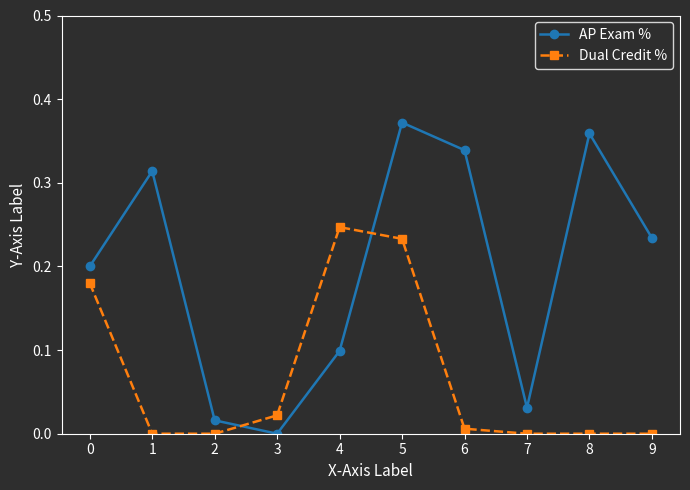

Which series has the largest range (max minus min)?

AP Exam %